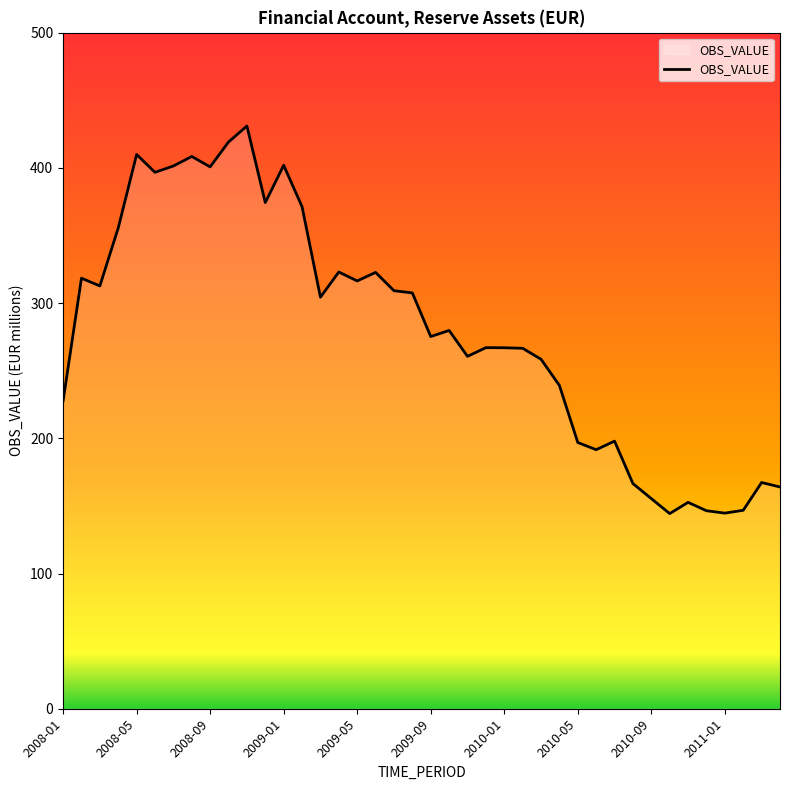

What is the smallest value displayed?

144.3